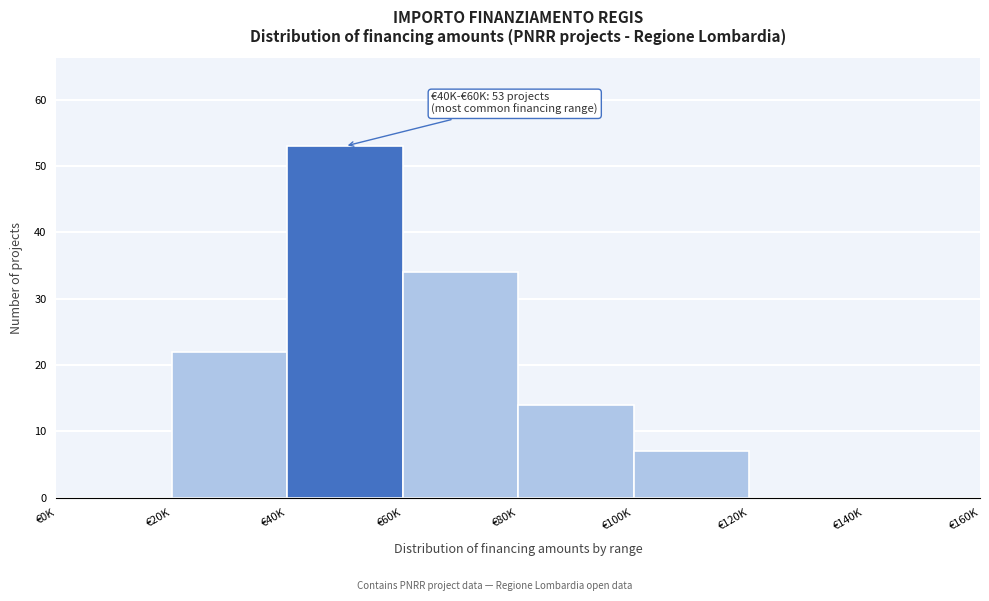

Reading left to right, what are all the values shown in this chart?

€0K=0	€20K=22	€40K=53	€60K=34	€80K=14	€100K=7	€120K=0	€140K=0